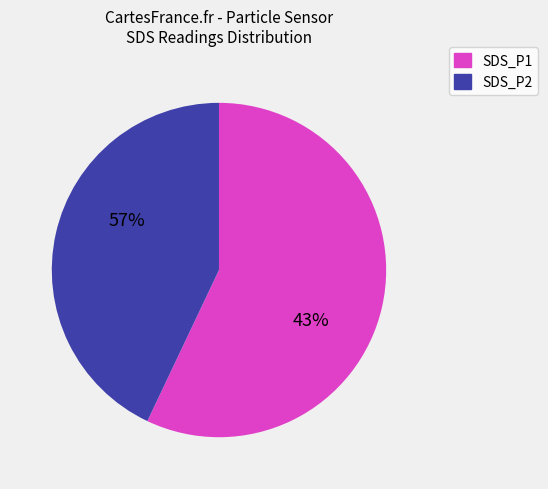

What is the majority slice?

SDS_P1